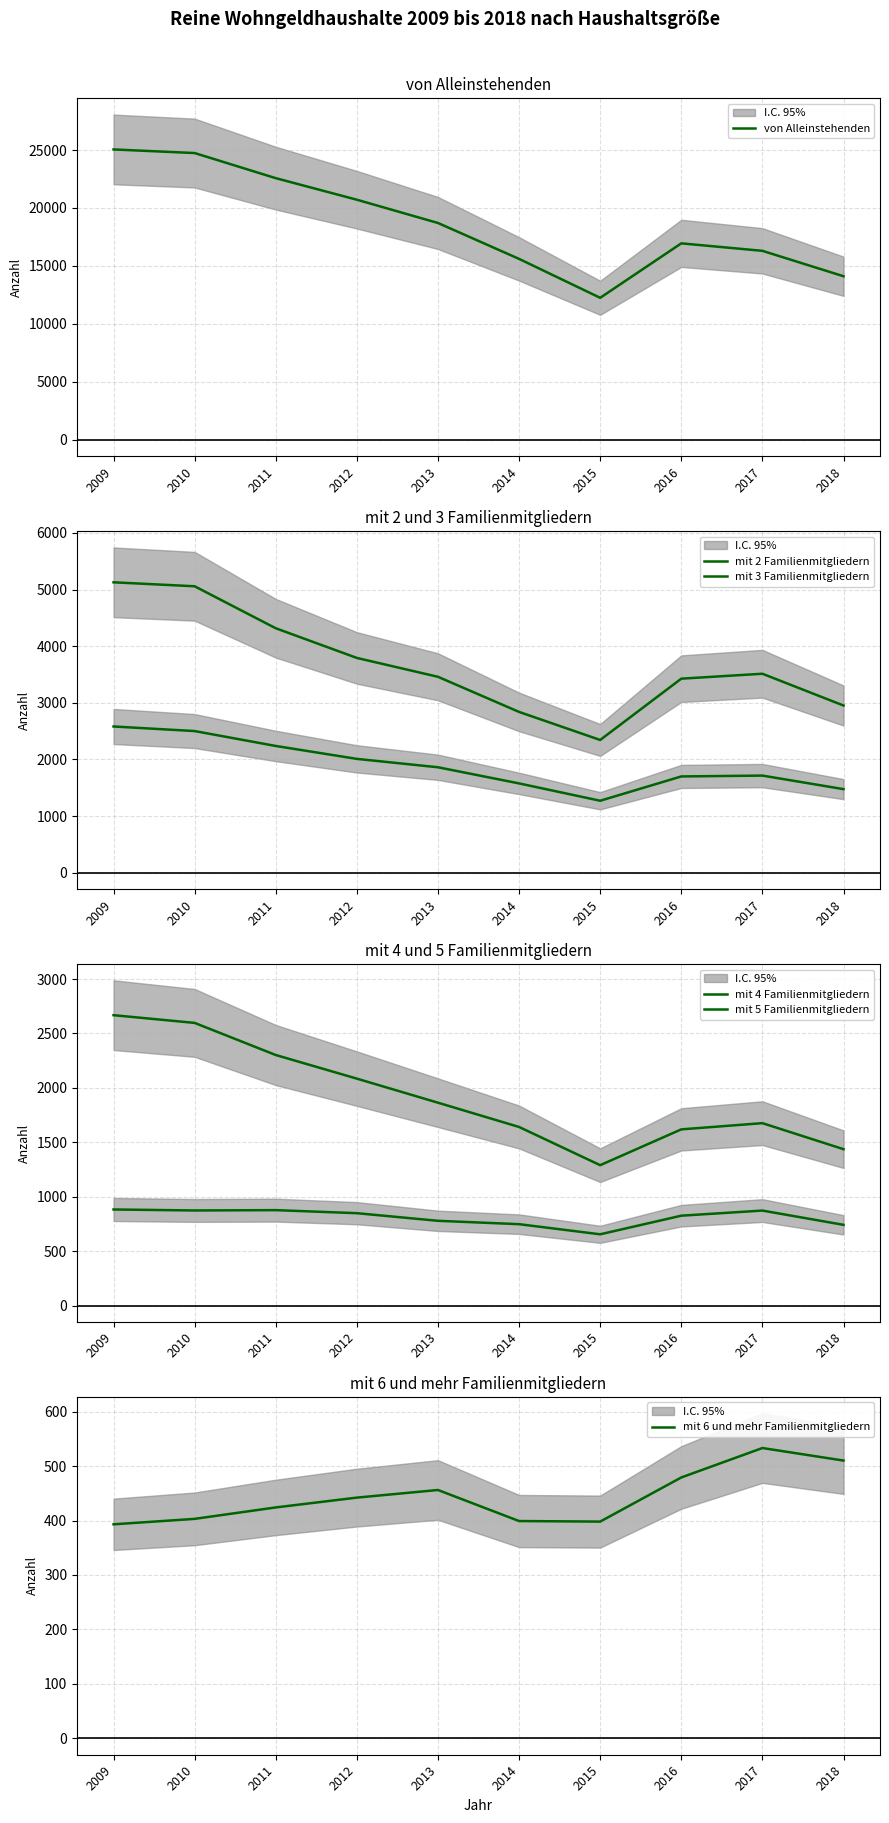

Where is the first local minimum for mit 6 und mehr Familienmitgliedern?

2015